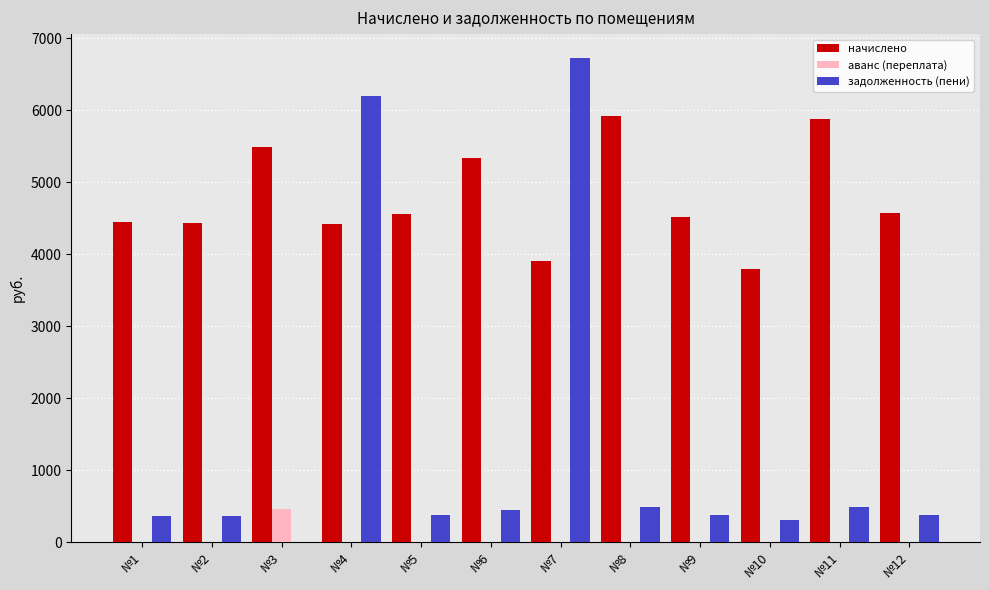

Which series changed the most between №6 and №7?

задолженность (пени)